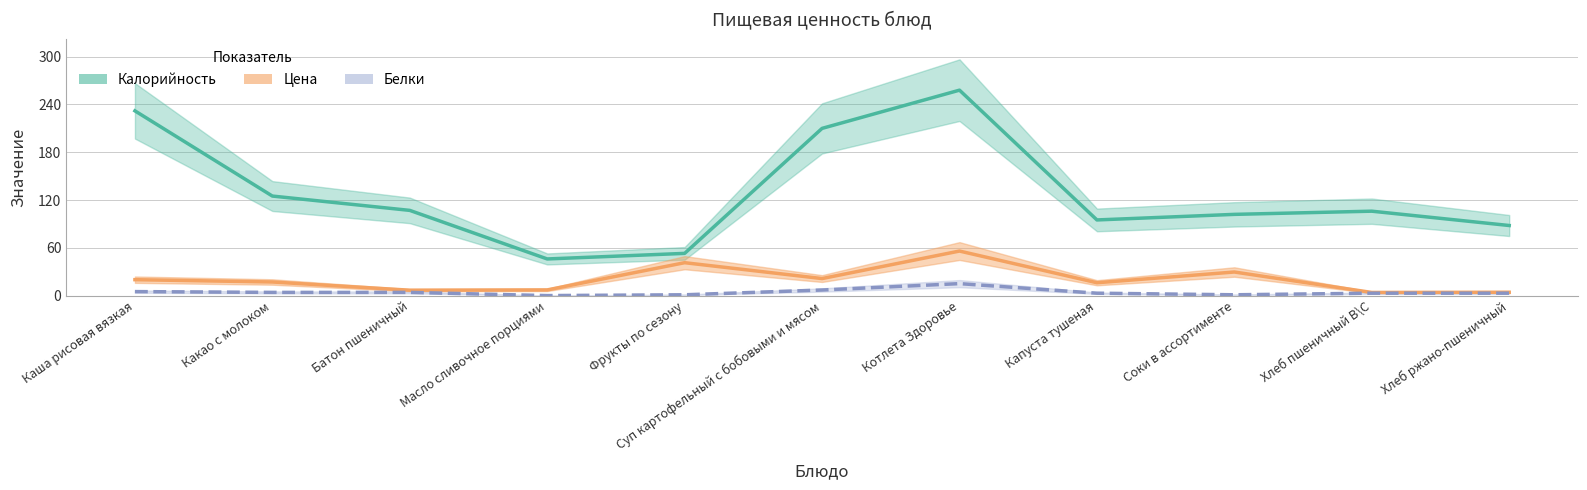

At which category is the sum across all series the highest?

Котлета Здоровье